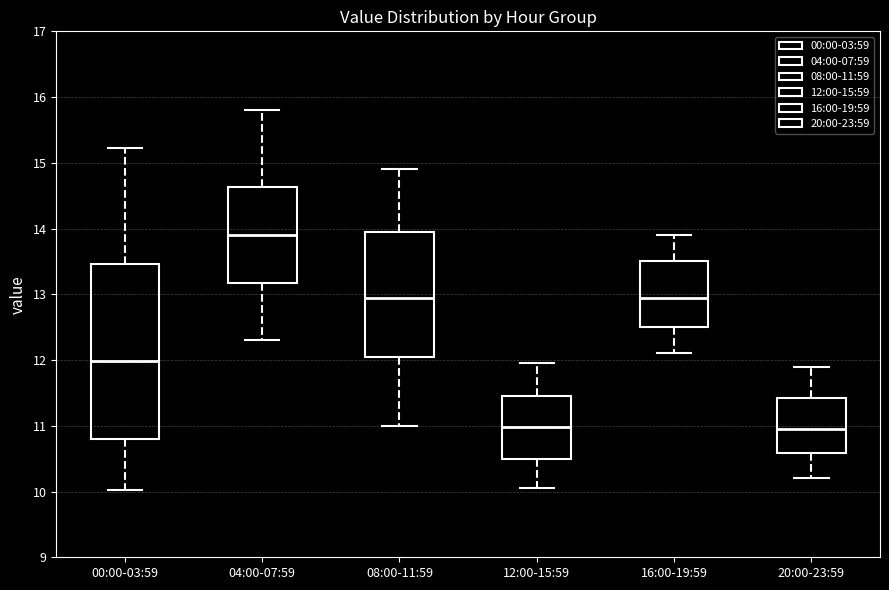

Reading left to right, read every box against the y-axis: the position of its median line, the range the box covers, and the ends of its whiskers. The values are not printed on the chart, so give them approximately, as read against the axis.

00:00-03:59: median 12.0, box 10.8 to 13.5, whiskers 10.0 to 15.2
04:00-07:59: median 13.9, box 13.2 to 14.6, whiskers 12.3 to 15.8
08:00-11:59: median 13.0, box 12.1 to 14.0, whiskers 11.0 to 14.9
12:00-15:59: median 11.0, box 10.5 to 11.5, whiskers 10.1 to 12.0
16:00-19:59: median 13.0, box 12.5 to 13.5, whiskers 12.1 to 13.9
20:00-23:59: median 11.0, box 10.6 to 11.4, whiskers 10.2 to 11.9